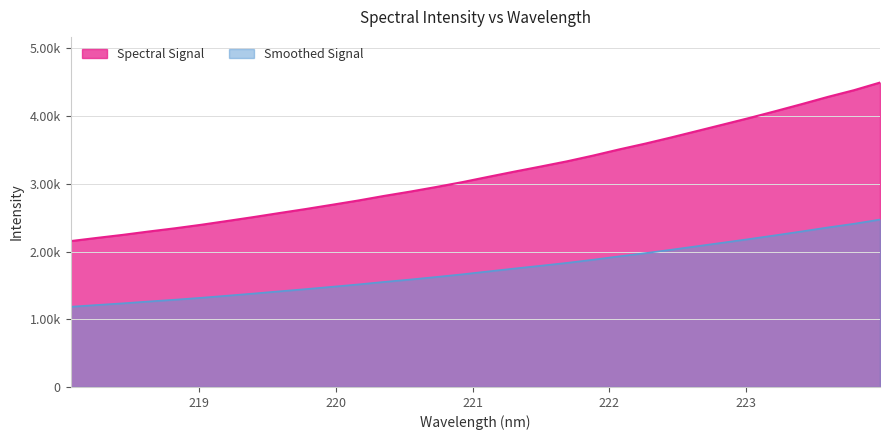

What is the change in value from 219.0156 to 222.8355?

+815.0